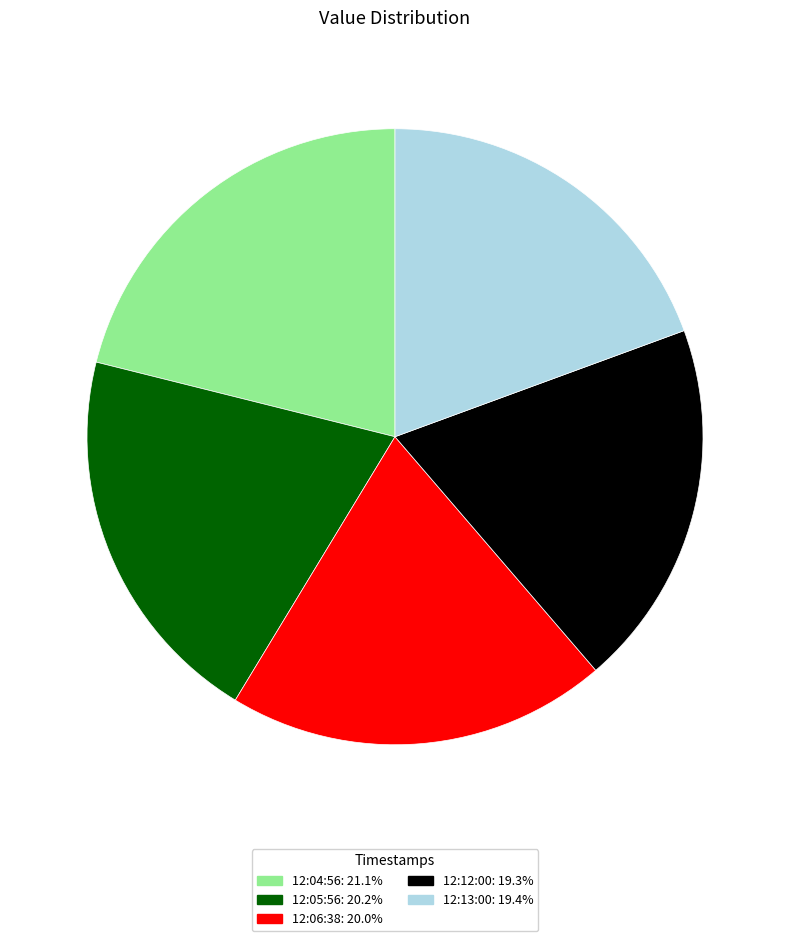

Is there a majority slice in this chart?

No